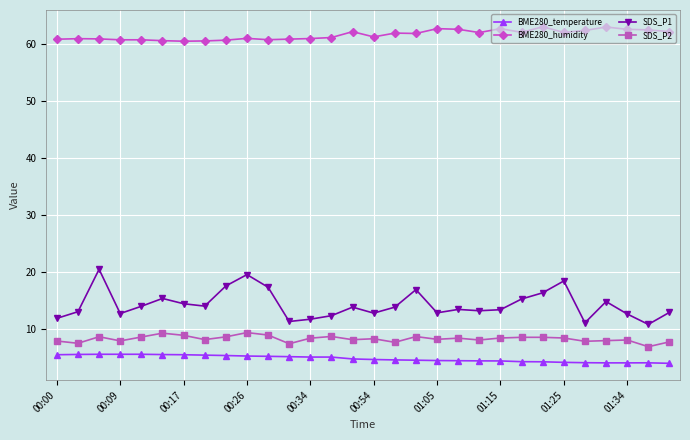

What is the average value of the SDS_P1 series?

14.3